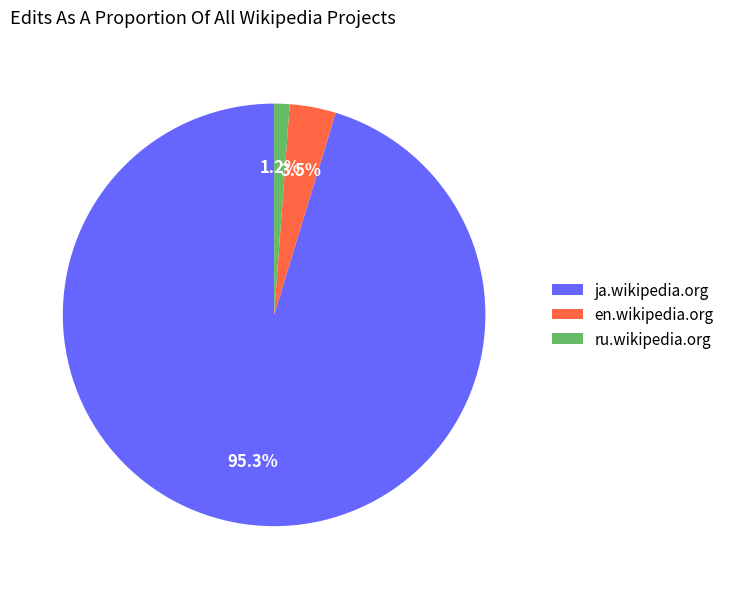

Which has a higher value, en.wikipedia.org or ja.wikipedia.org?

ja.wikipedia.org